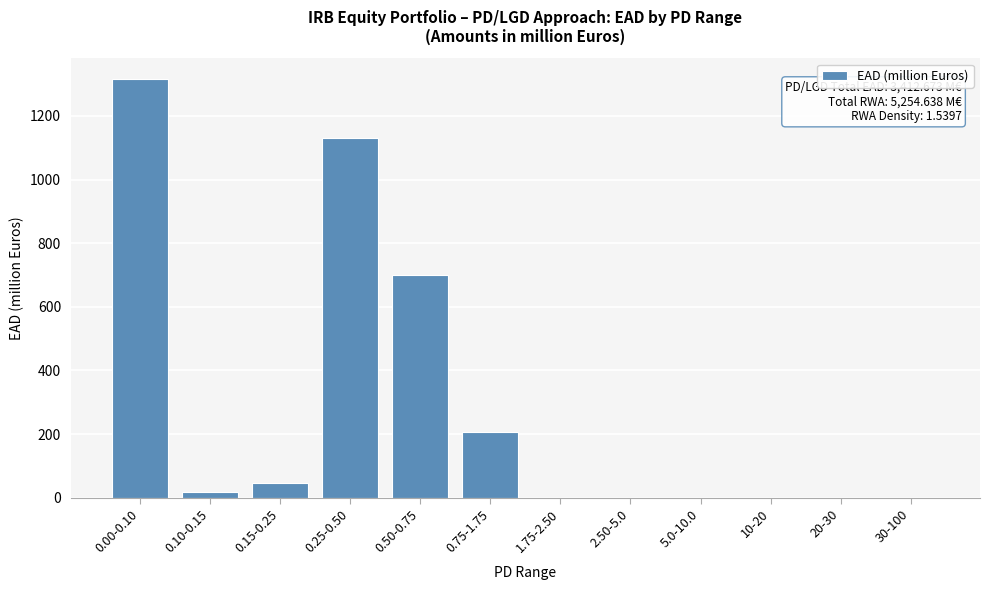

What is the maximum value shown in the chart?

1315.0